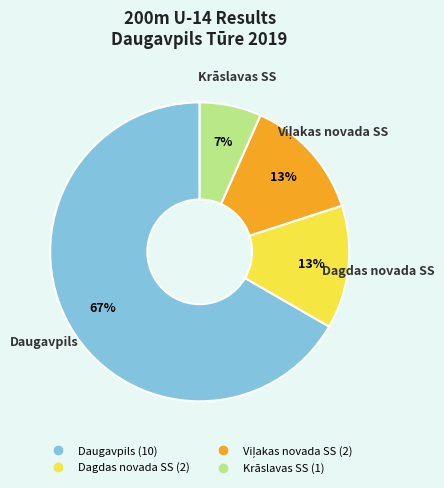

To the nearest percent, what percentage of the pie is Dagdas novada SS?

13%